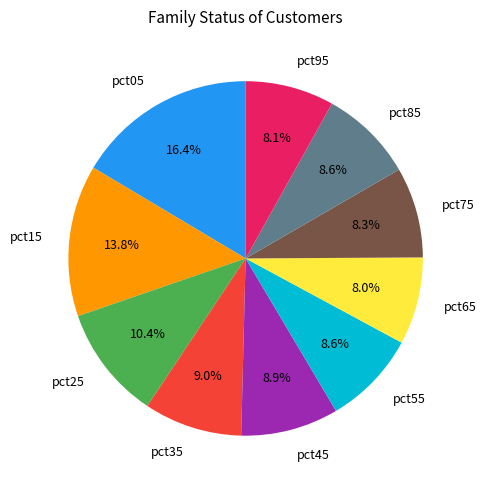

Does any single category account for the majority?

No